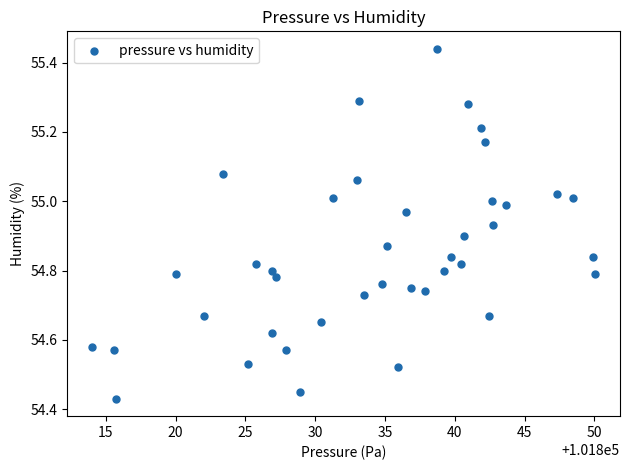

What is the range of Y values (max minus min)?

1.0